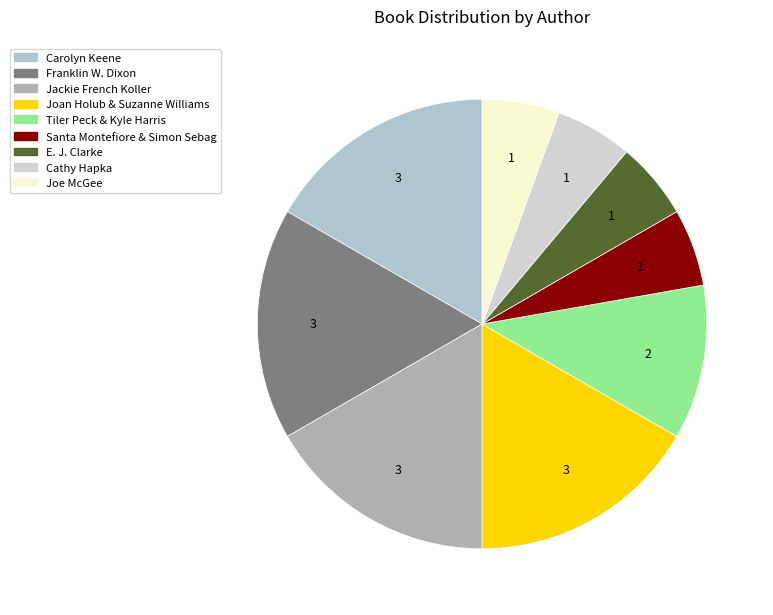

What is the ratio of the value at Joan Holub & Suzanne Williams to the value at Franklin W. Dixon?

1.0